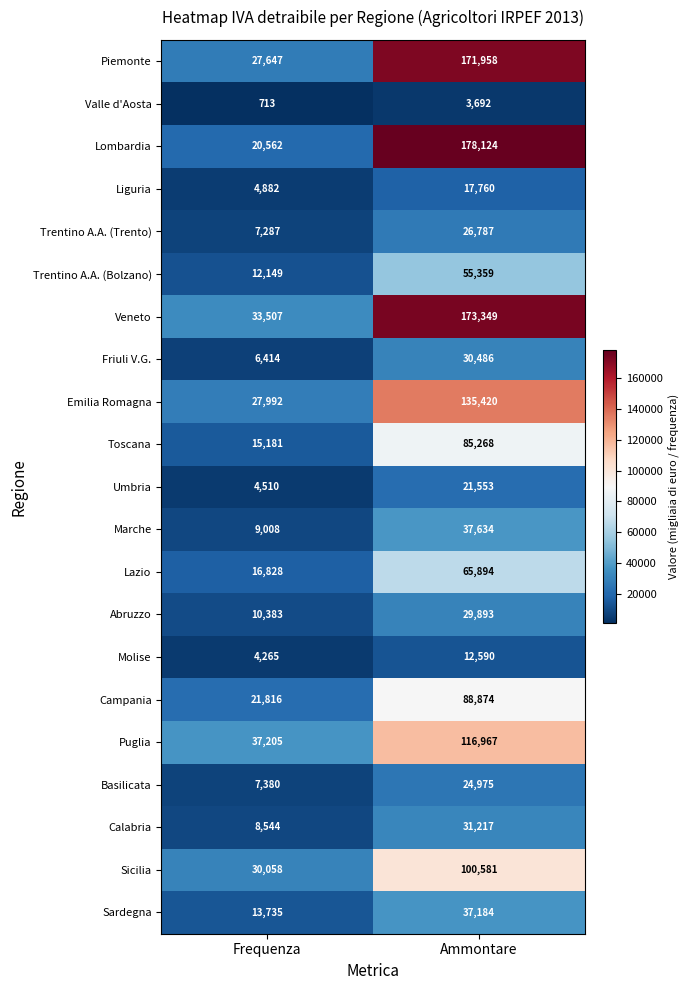

Which series has the widest spread of values?

Lombardia